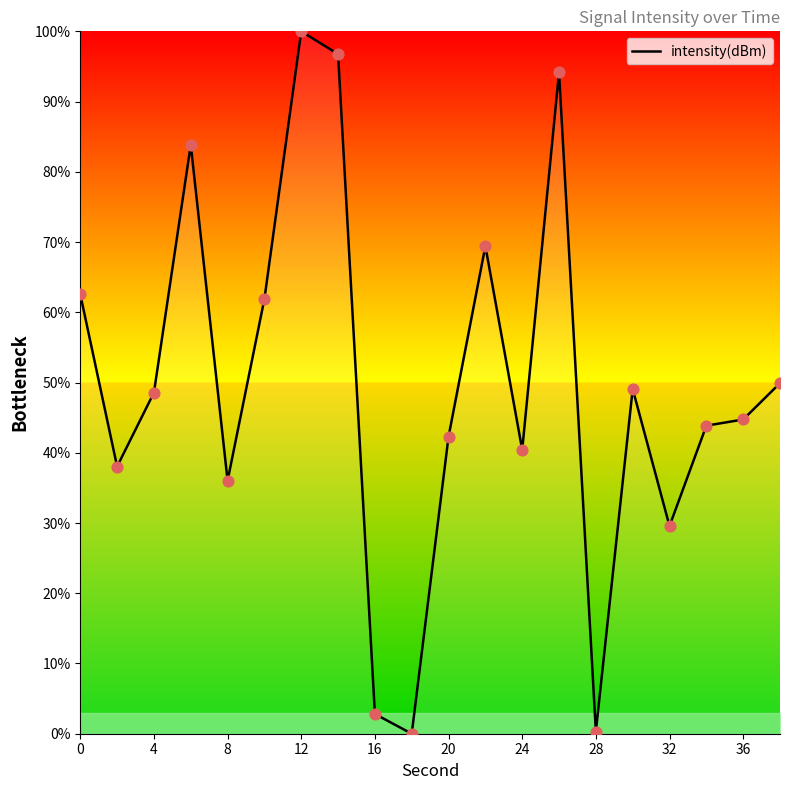

What is the maximum value shown in the chart?

100.0